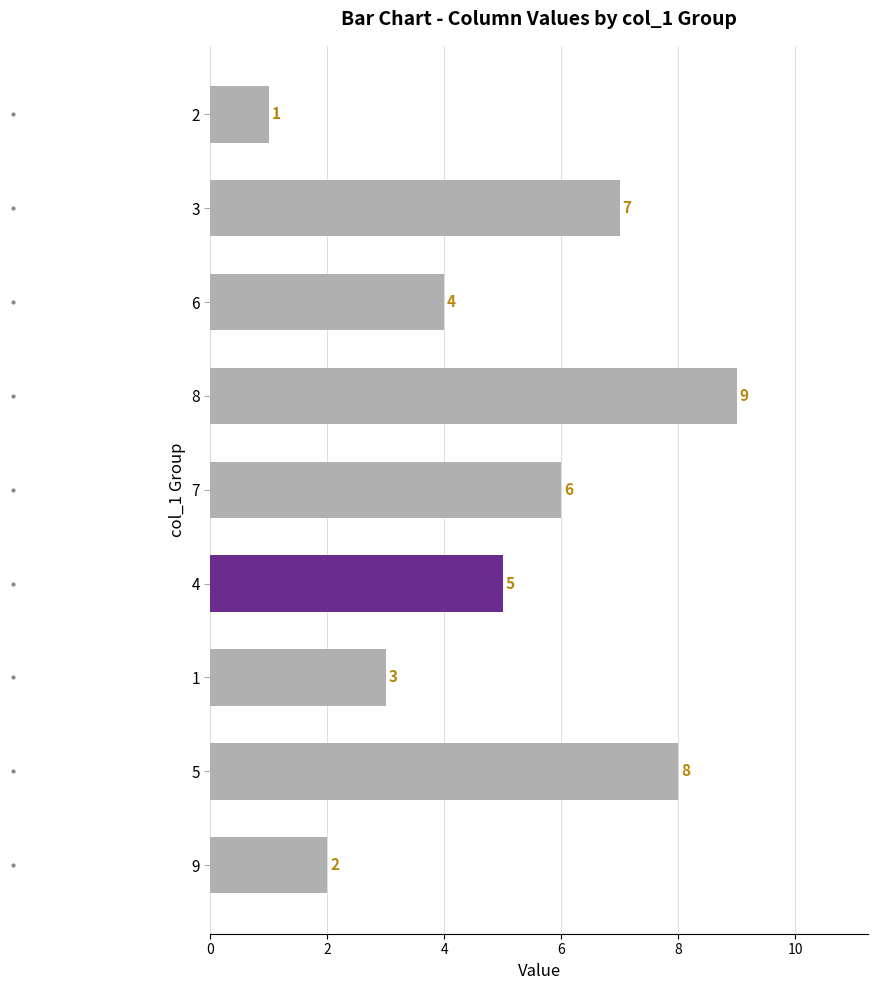

True or false: the data shows 2 at 8.

False